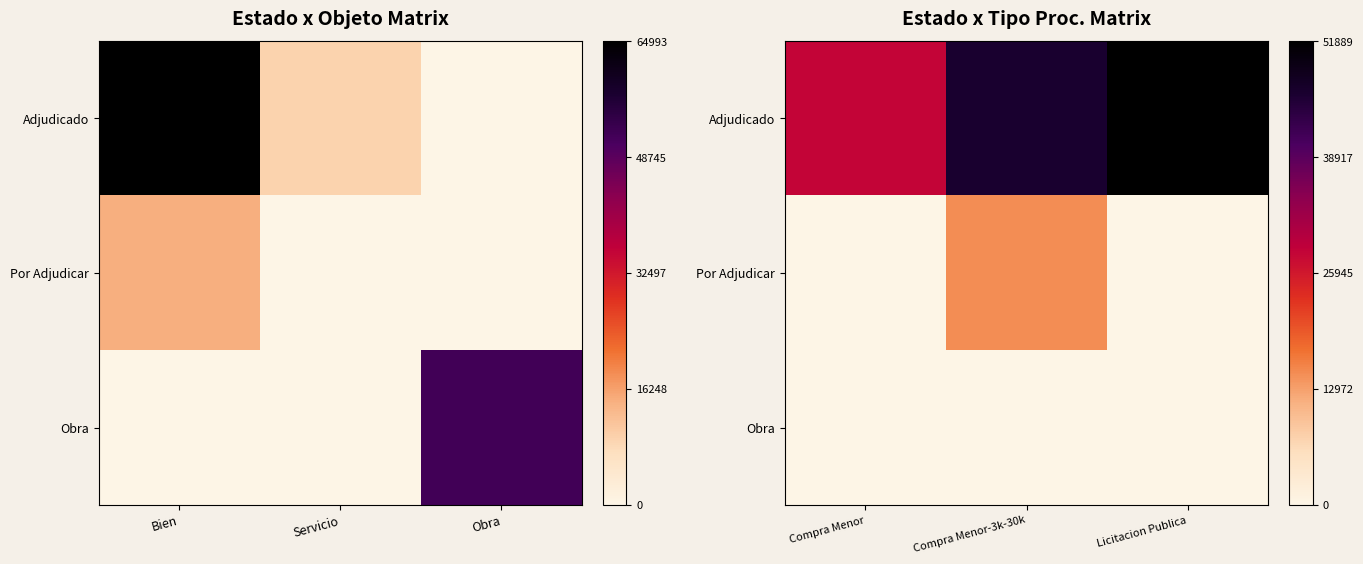

Is the value of Obra at Compra Menor-3k-30k greater than the value of Por Adjudicar at Licitacion Publica?

No